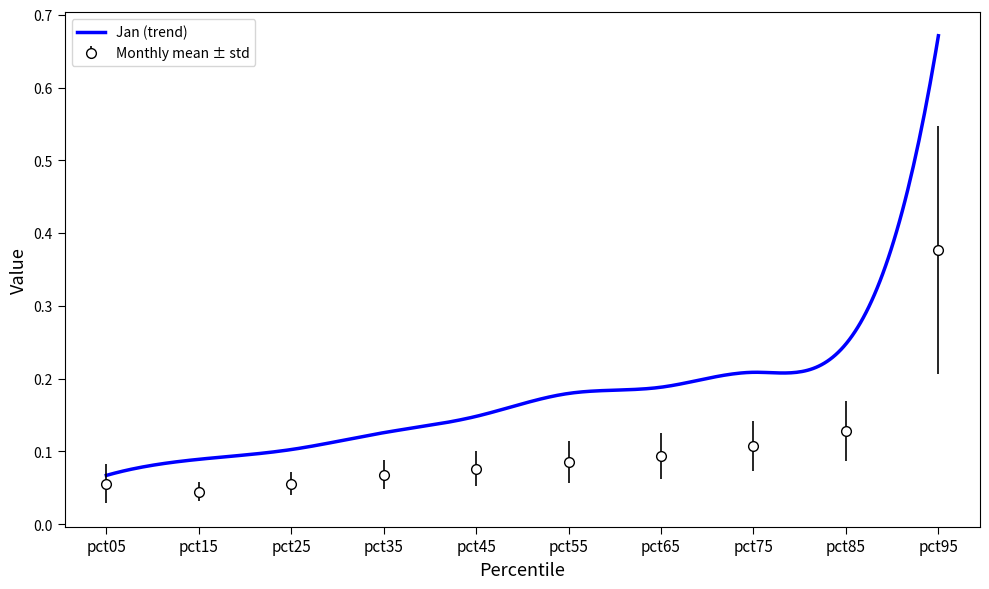

What is the sum of the Jan values at pct05 and pct95?

0.7